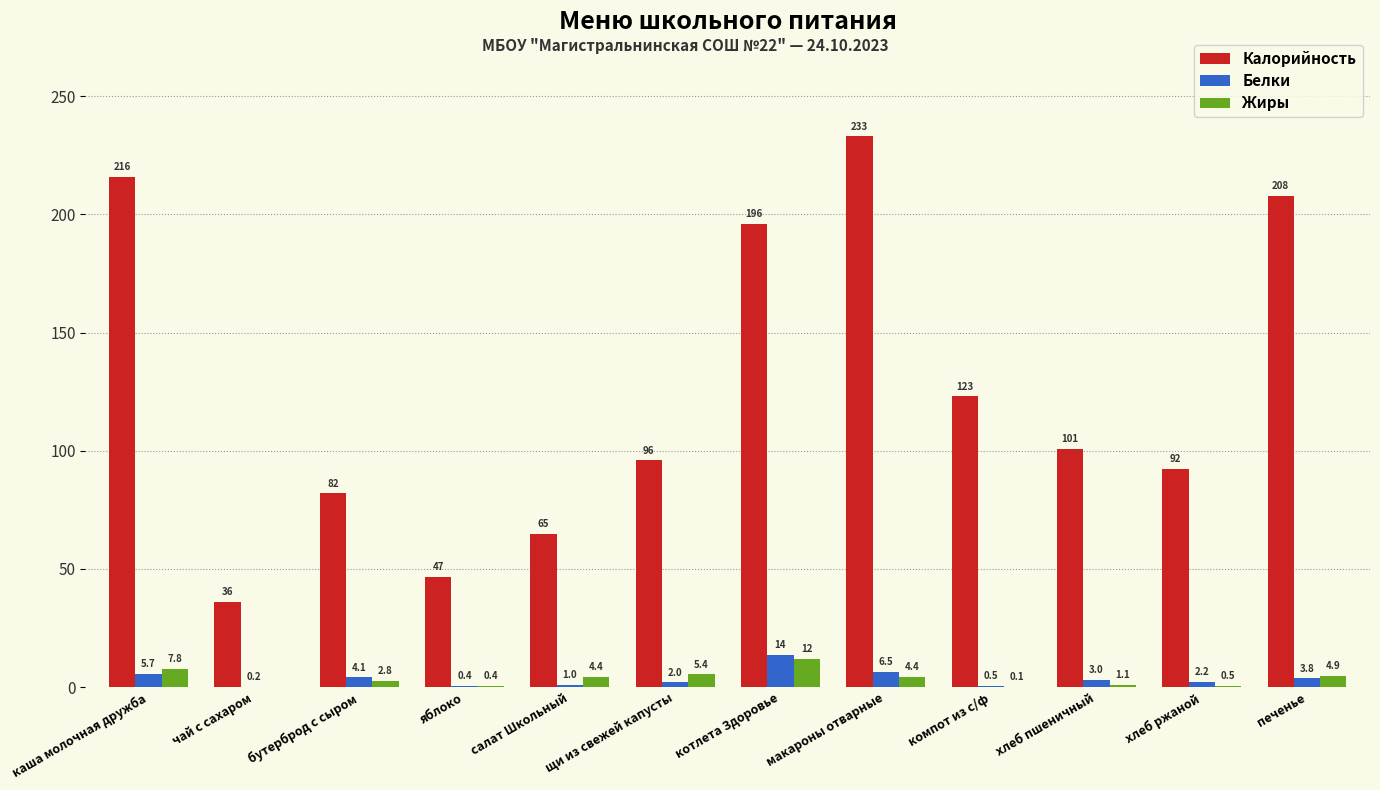

Reading right to left, extract all data points from this chart.

Калорийность: печенье=207.9	хлеб ржаной=92.3	хлеб пшеничный=101.0	компот из с/ф=123.0	макароны отварные=233.0	котлета Здоровье=196.0	щи из свежей капусты=96.0	салат Школьный=65.0	яблоко=46.6	бутерброд с сыром=82.0	чай с сахаром=36.0	каша молочная дружба=216.0
Белки: печенье=3.8	хлеб ржаной=2.2	хлеб пшеничный=3.0	компот из с/ф=0.5	макароны отварные=6.5	котлета Здоровье=13.7	щи из свежей капусты=2.0	салат Школьный=1.0	яблоко=0.4	бутерброд с сыром=4.1	чай с сахаром=0.2	каша молочная дружба=5.7
Жиры: печенье=4.9	хлеб ржаной=0.5	хлеб пшеничный=1.1	компот из с/ф=0.1	макароны отварные=4.4	котлета Здоровье=11.9	щи из свежей капусты=5.4	салат Школьный=4.4	яблоко=0.4	бутерброд с сыром=2.8	чай с сахаром=0.0	каша молочная дружба=7.8